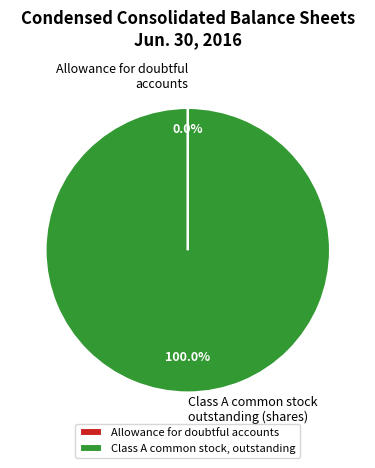

Which category has the biggest portion of the pie?

Class A common stock, outstanding (in shares)